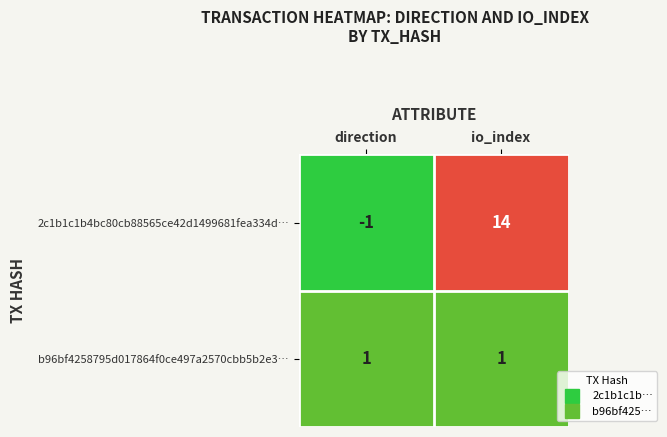

True or false: b96bf4258795d017864f0ce497a2570cbb5b2e3… has a value of 1 at direction.

True